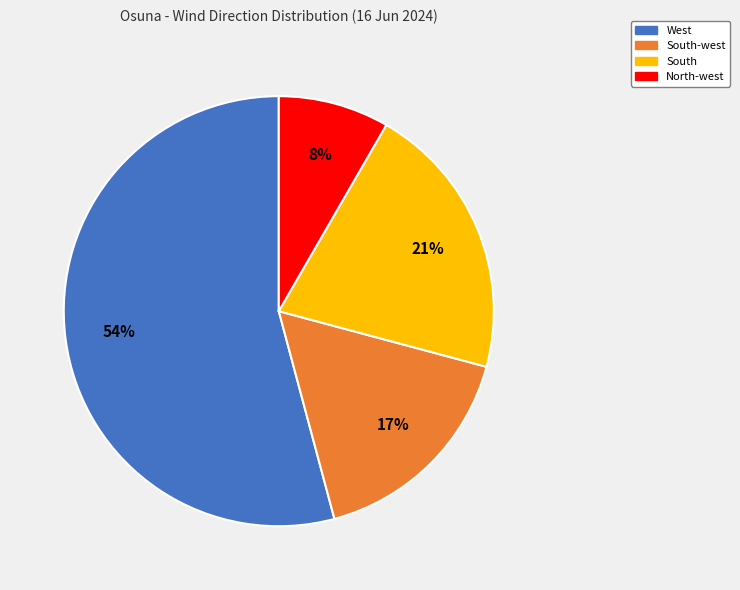

Which slice is the smallest?

North-west